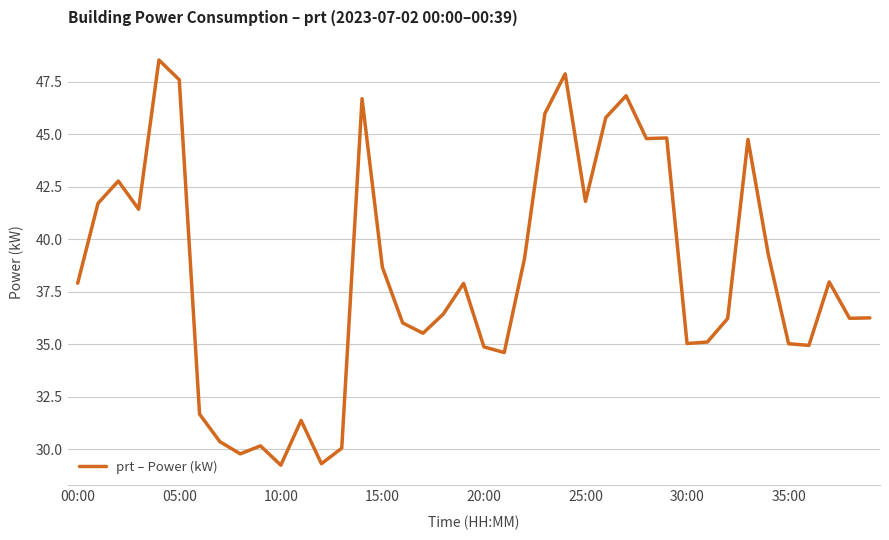

What is the maximum value shown in the chart?

48.5